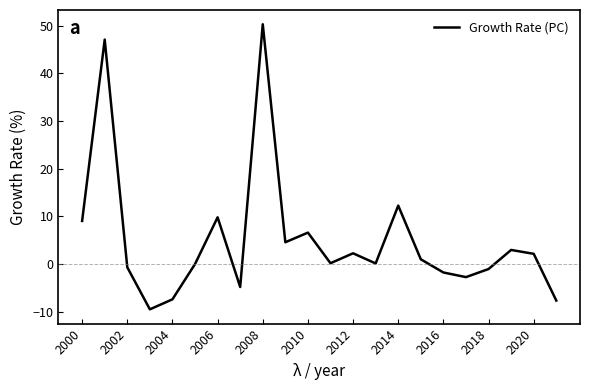

What is the difference between the maximum and minimum values?

59.8